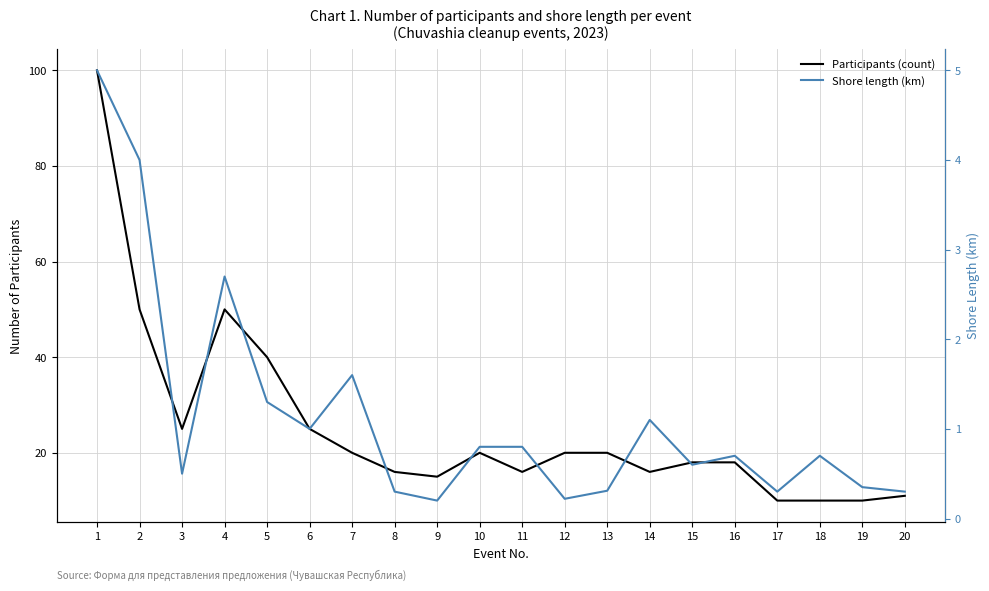

What is the average value of the Participants (count) series?

25.5